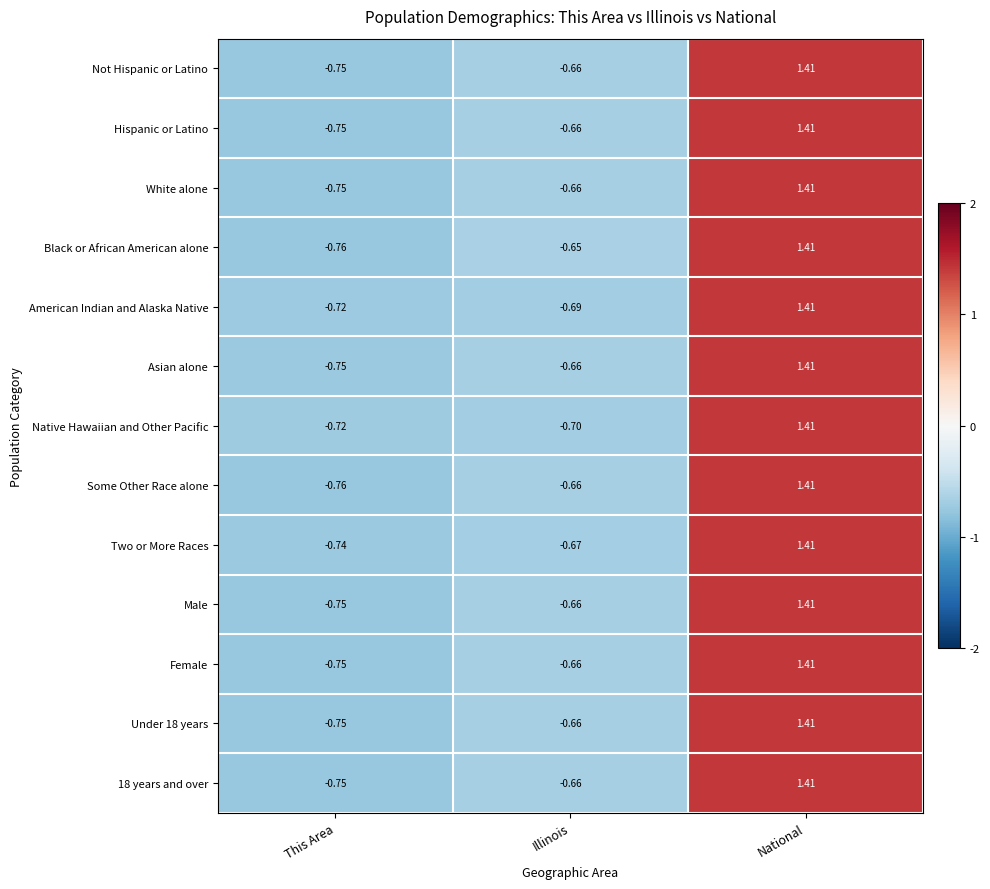

Between Illinois and National, which series saw the biggest shift?

Native Hawaiian and Other Pacific